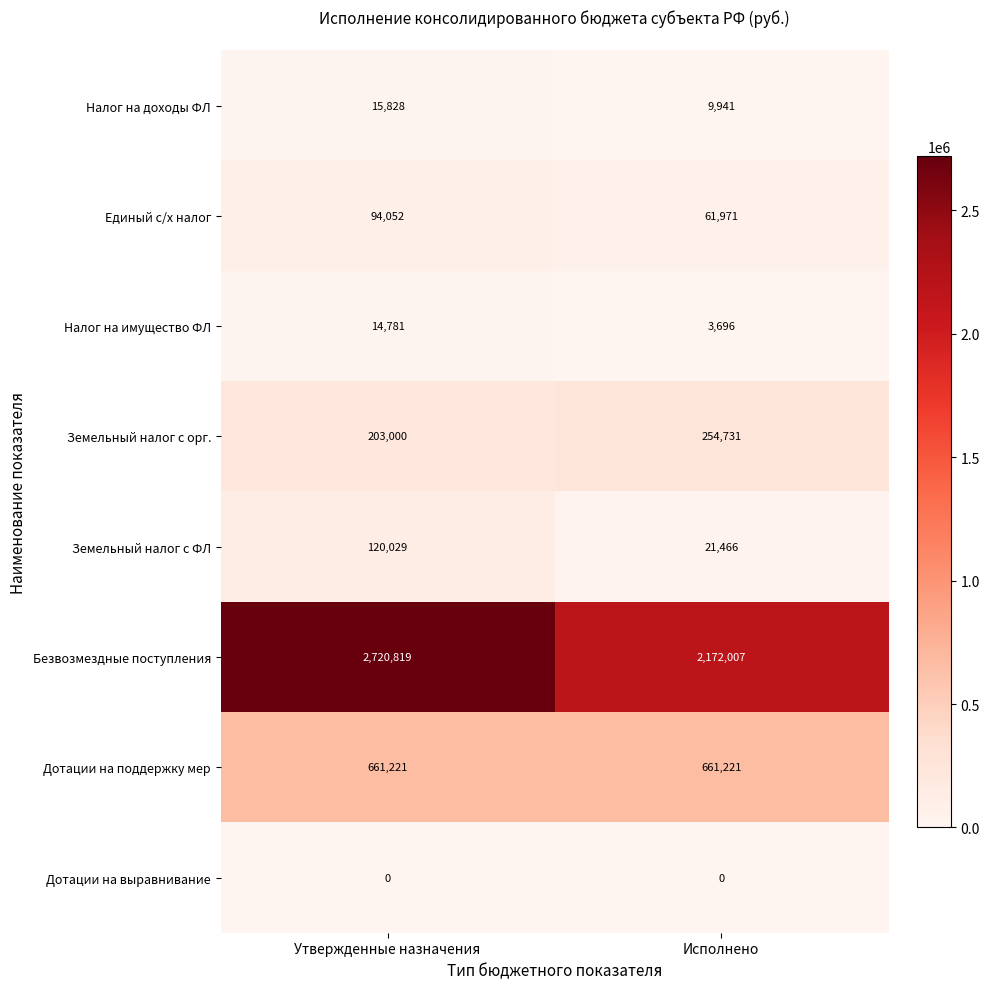

Read the Дотации на поддержку мер value at Исполнено.

661221